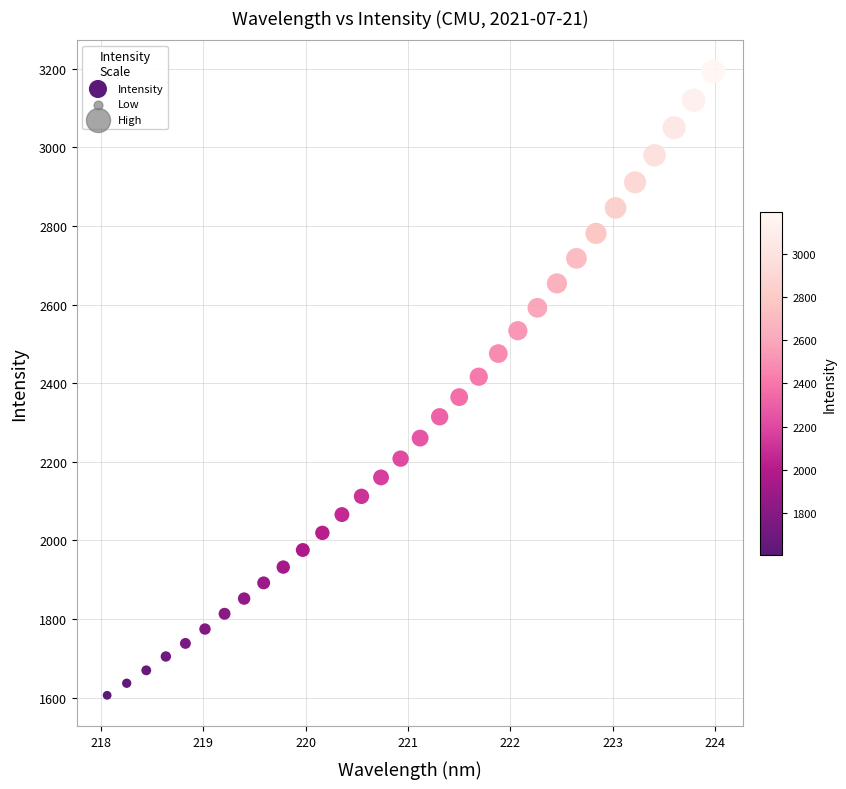

What is the range of Y values (max minus min)?

1587.3